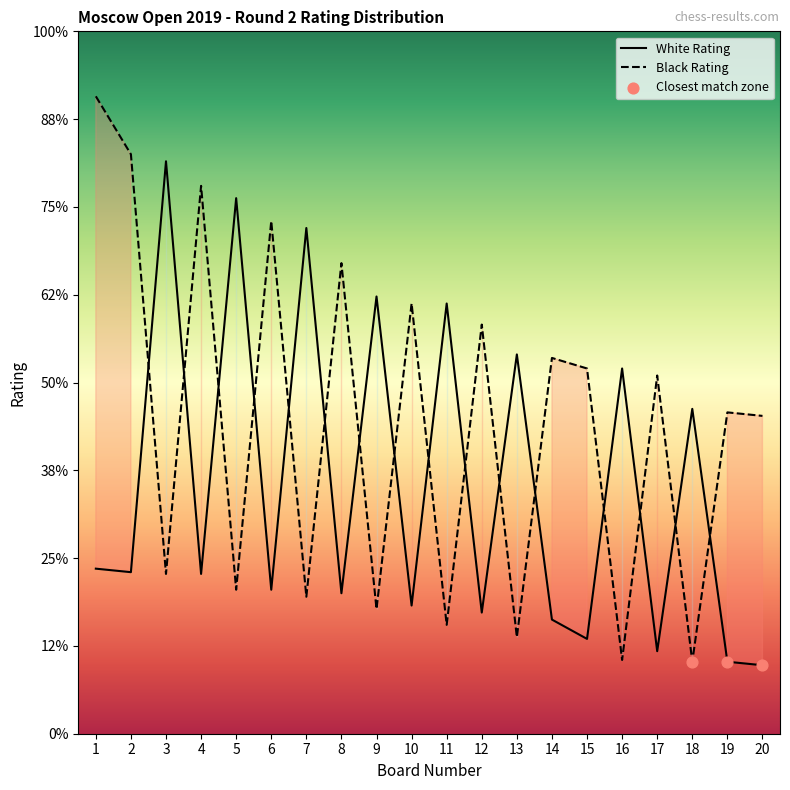

What are all the series names shown in the legend?

White Rating, Black Rating